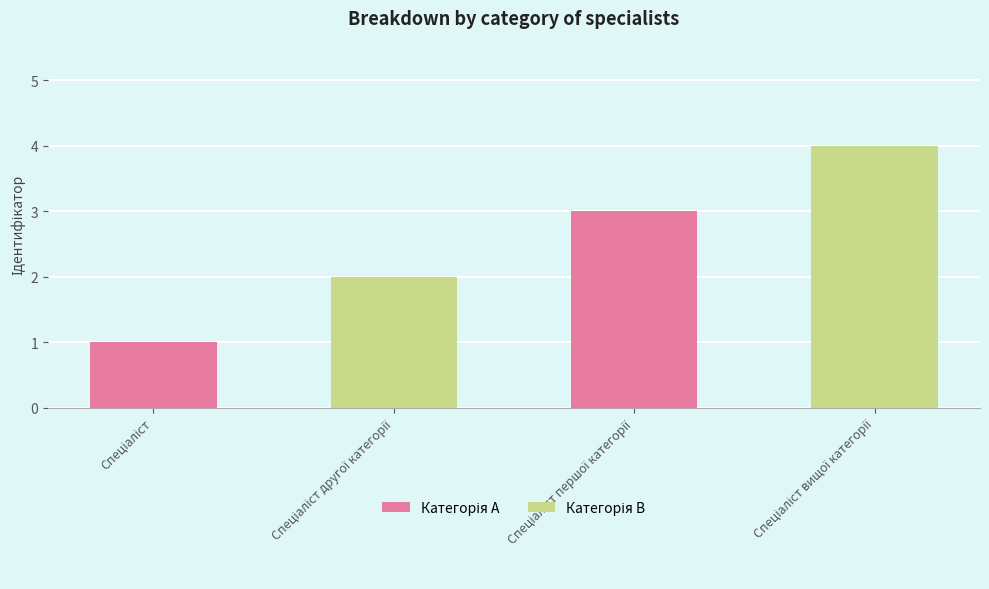

How many bars are there in total?

4